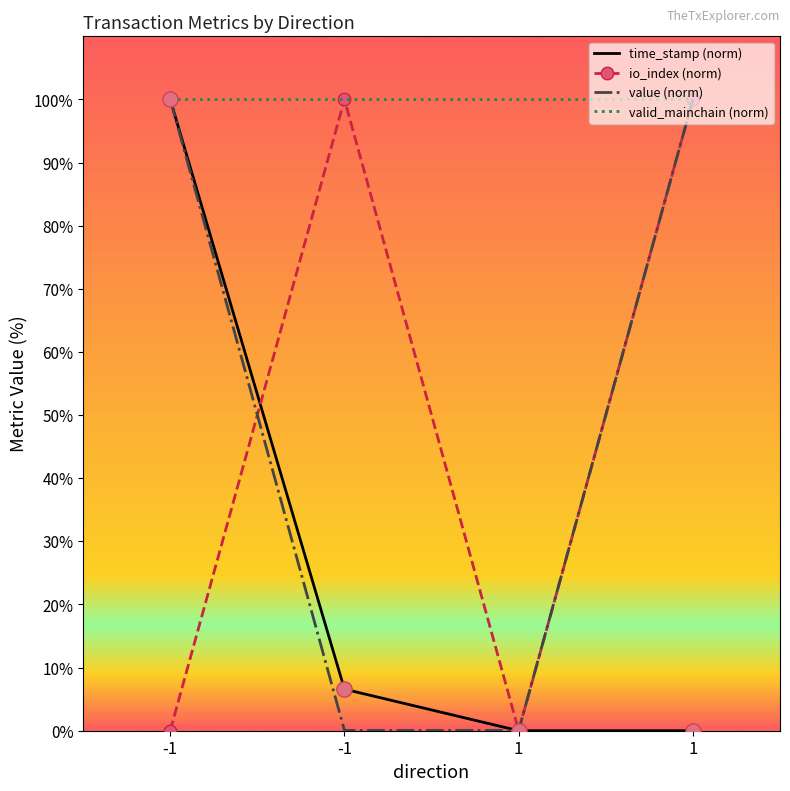

Is the value of valid_mainchain (norm) at -1 greater than the value of time_stamp (norm) at 1?

Yes